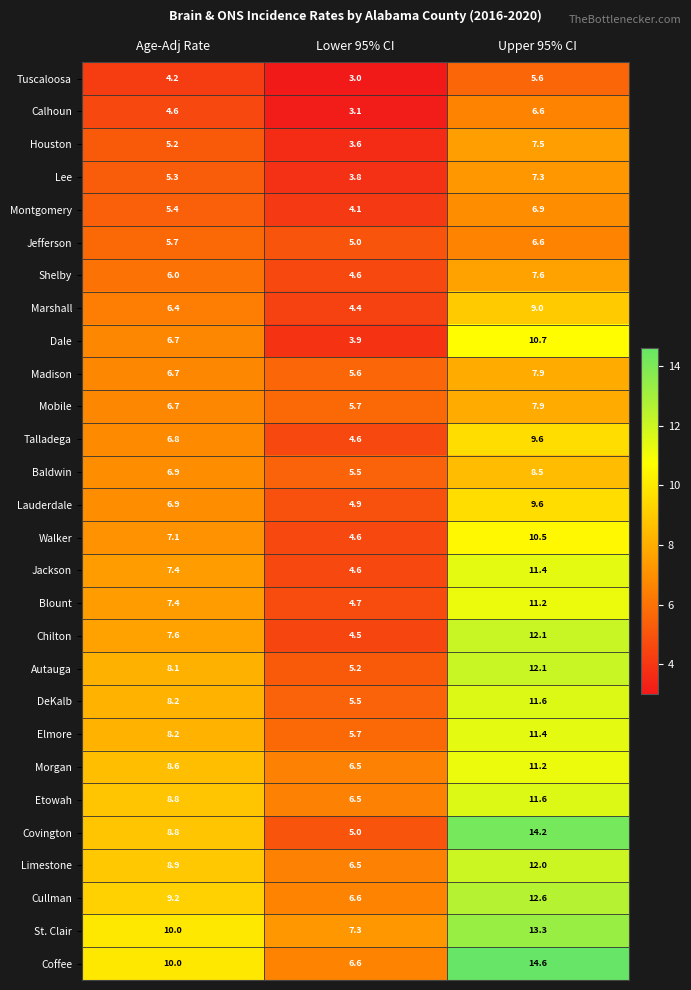

What is the greatest value displayed?

14.6